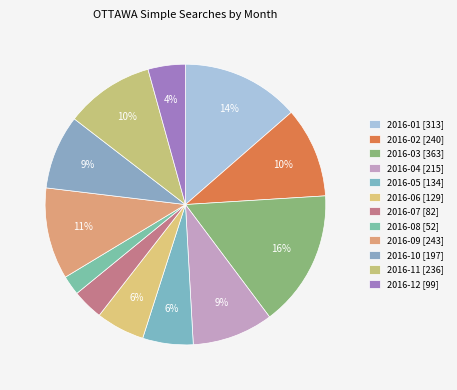

Does 2016-08 represent more than half of the total?

No